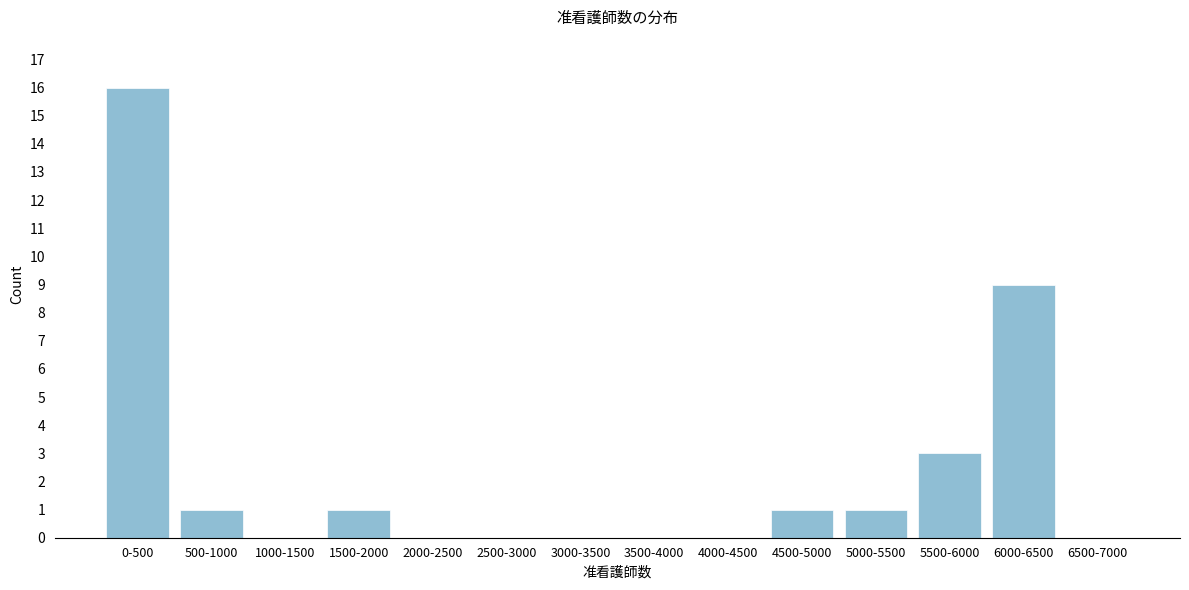

Reading right to left, transcribe all the data shown in this chart.

6500-7000=0	6000-6500=9	5500-6000=3	5000-5500=1	4500-5000=1	4000-4500=0	3500-4000=0	3000-3500=0	2500-3000=0	2000-2500=0	1500-2000=1	1000-1500=0	500-1000=1	0-500=16